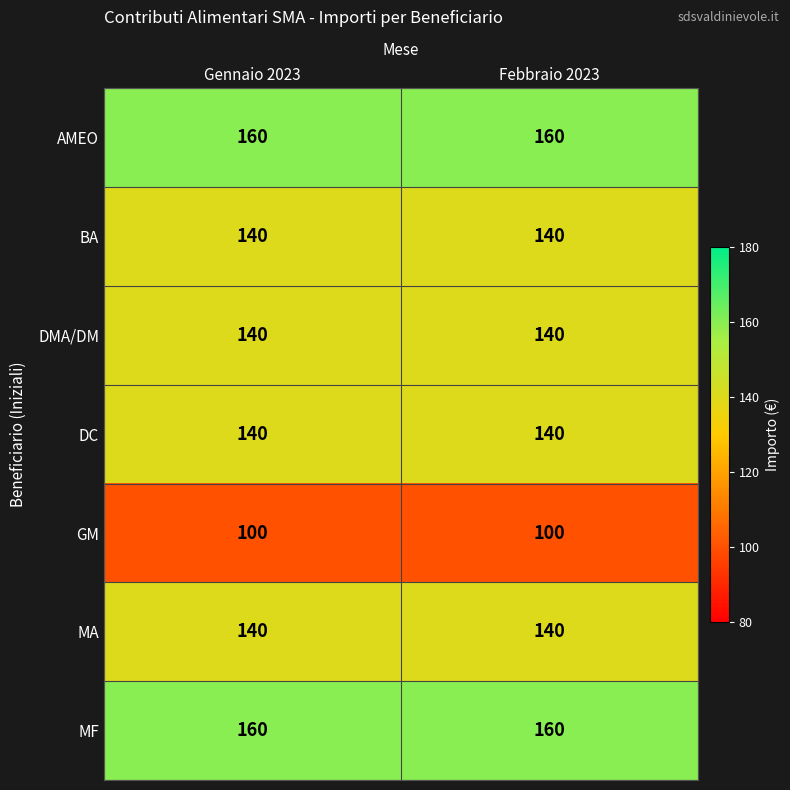

The value of BA at Febbraio 2023 is 140. True or false?

True